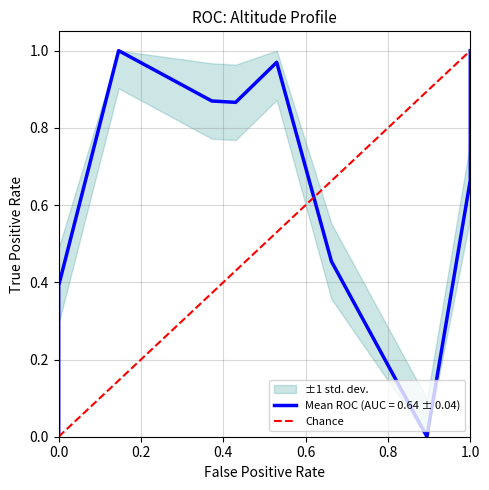

What is the change in value from 0.0 to 1.0?

+1